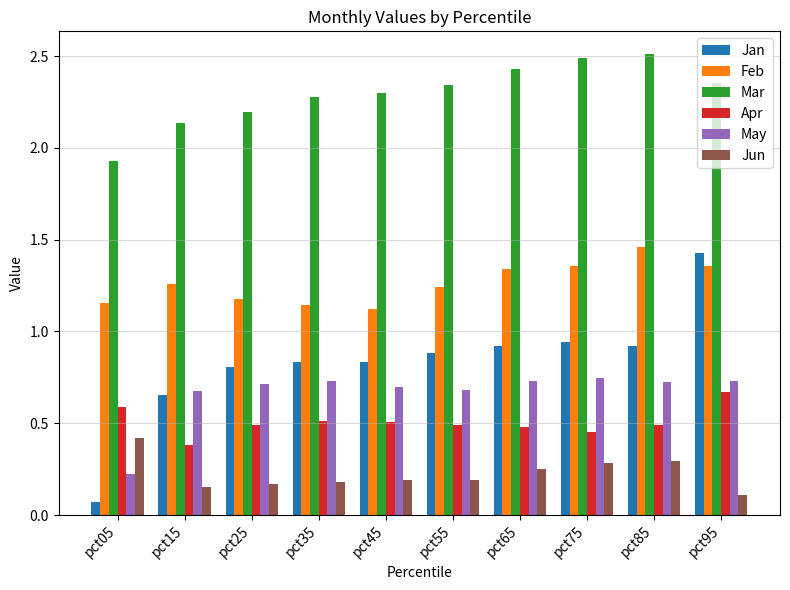

Rank the series by their maximum value, from lowest to highest.

Jun, Apr, May, Jan, Feb, Mar